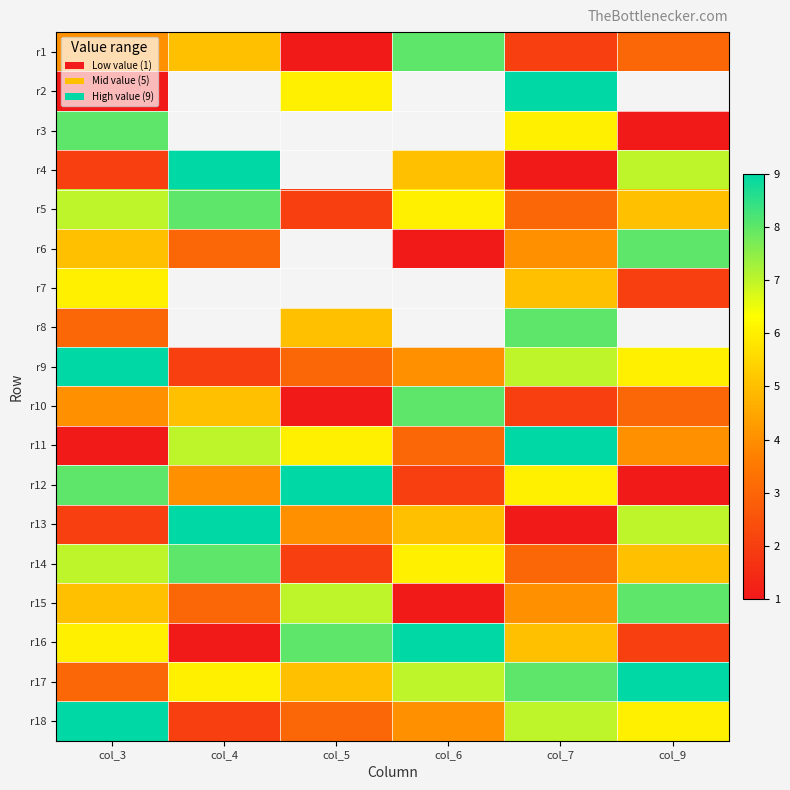

Rank the series by their maximum value, from lowest to highest.

r7, r1, r3, r5, r6, r8, r10, r14, r15, r2, r4, r9, r11, r12, r13, r16, r17, r18